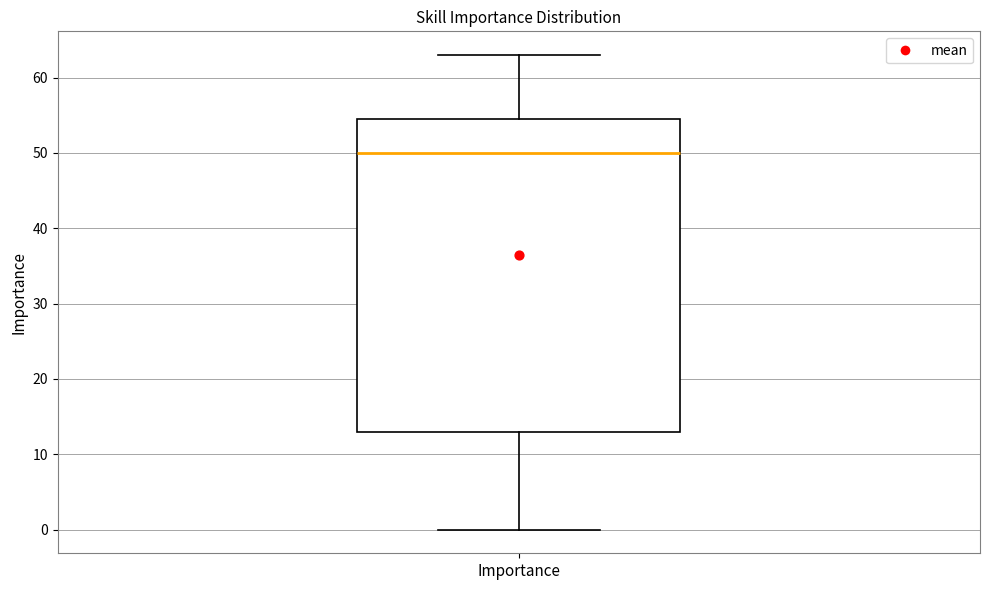

Read this box plot against the y-axis: the position of the median line, the range covered by the box, and the ends of both whiskers. The values are not printed on the chart, so give them approximately, as read against the axis.

median 50, box 13 to 55, whiskers 0 to 63